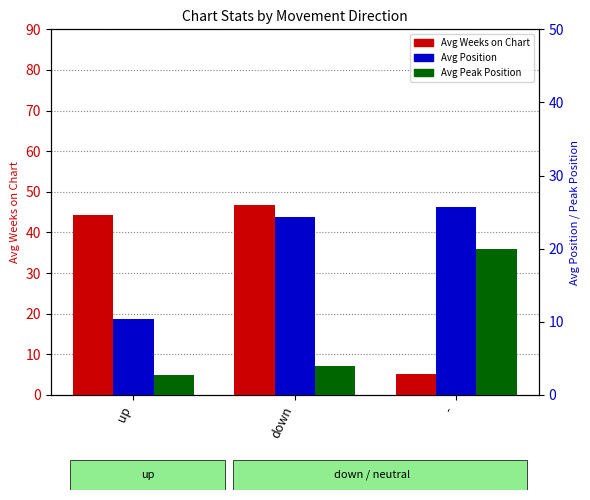

What position from the right is down?

2